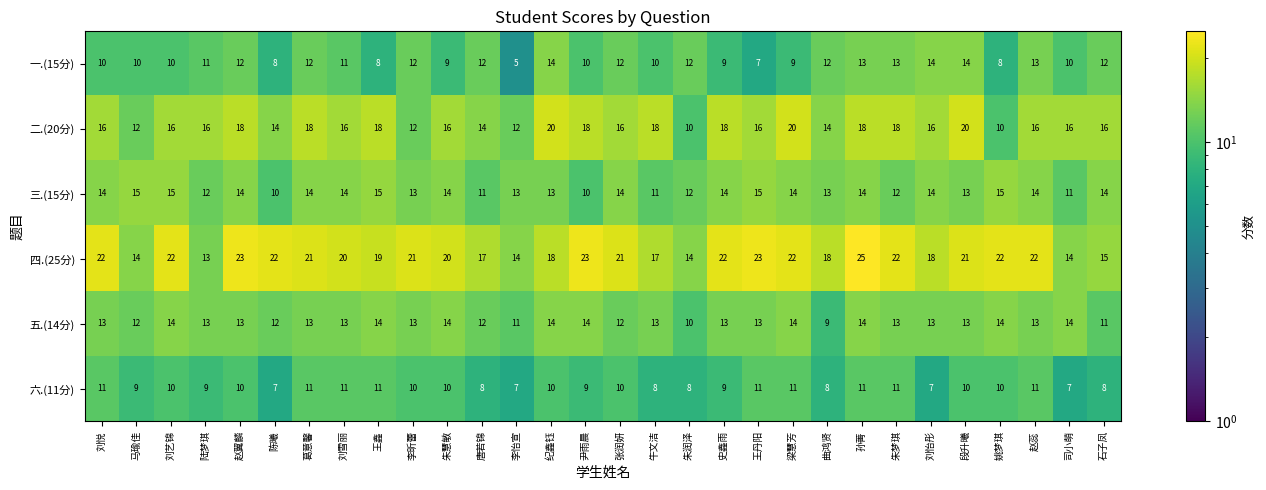

What is the difference between the 四.(25分) values at 刘艺锦 and 刘怡彤?

4